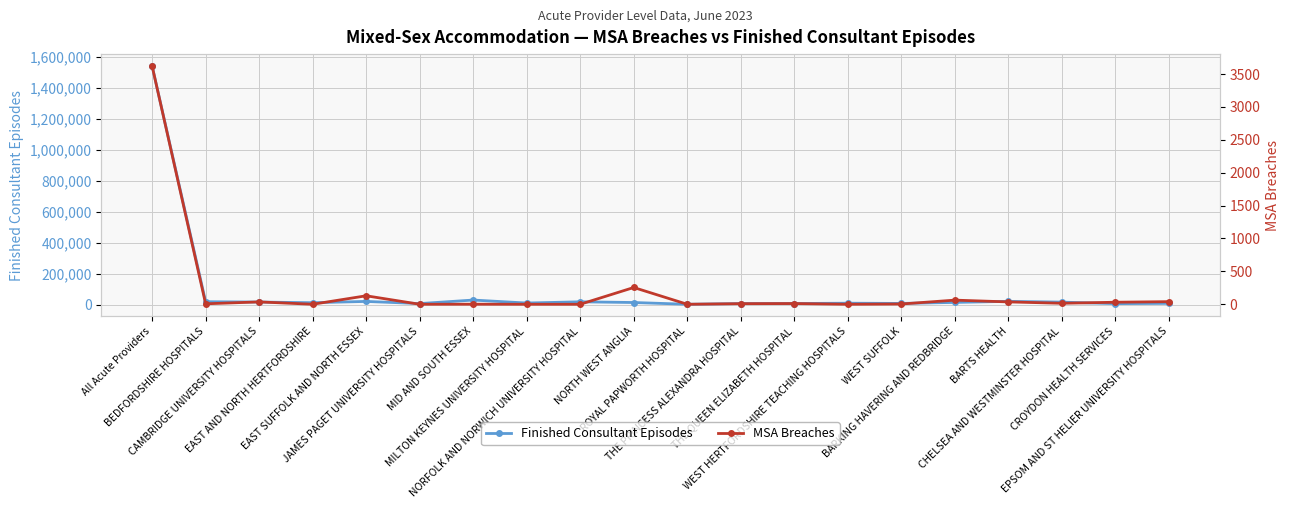

Which series has the largest total across all categories?

Finished Consultant Episodes